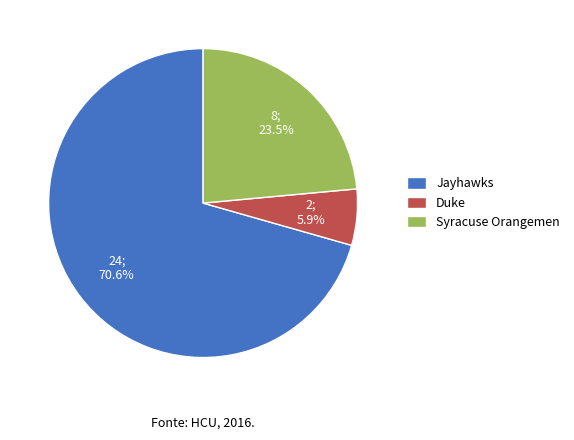

To the nearest percent, what portion does Duke represent?

6%